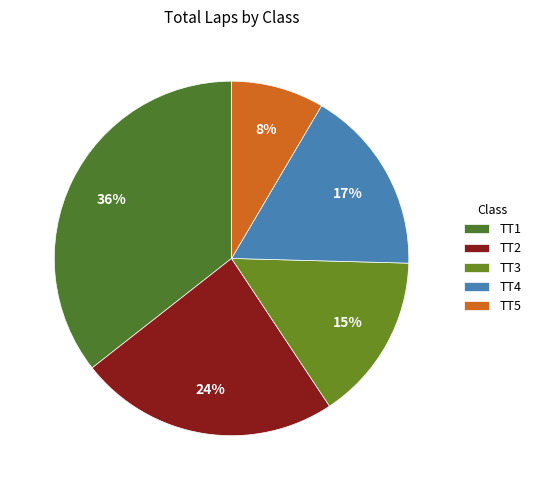

What percentage do TT4 and TT5 together represent?

25.4%